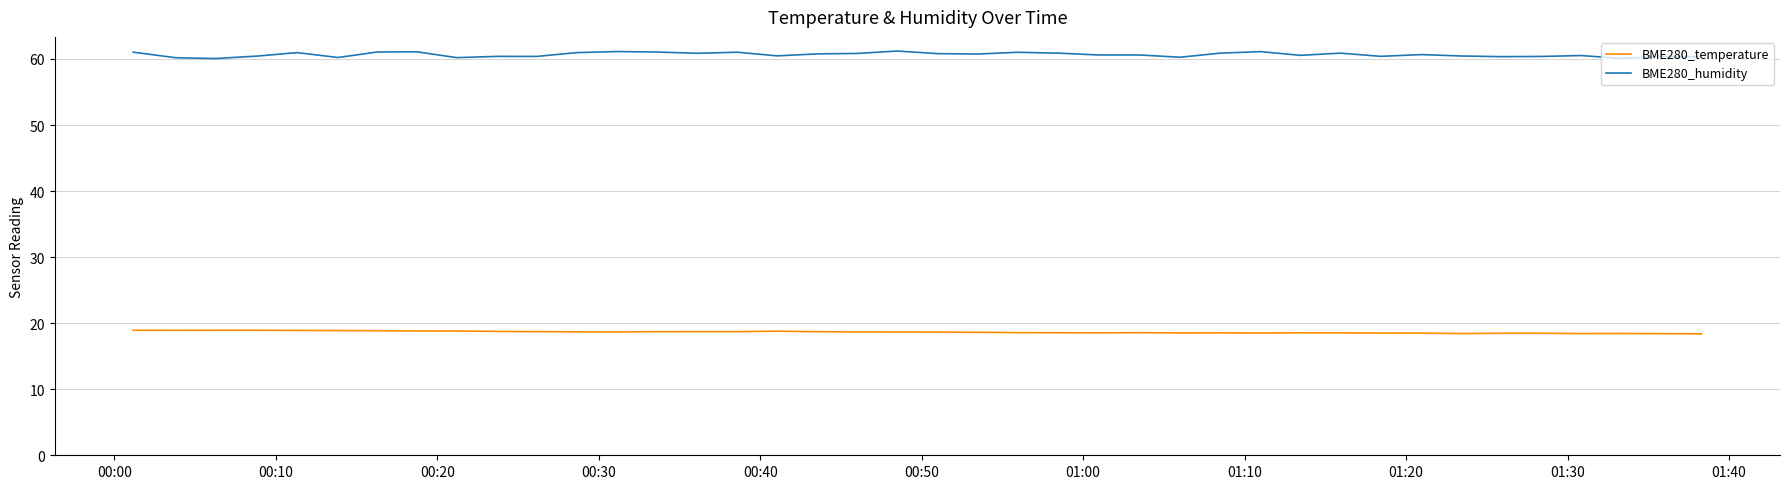

Which series has the largest range (max minus min)?

BME280_humidity